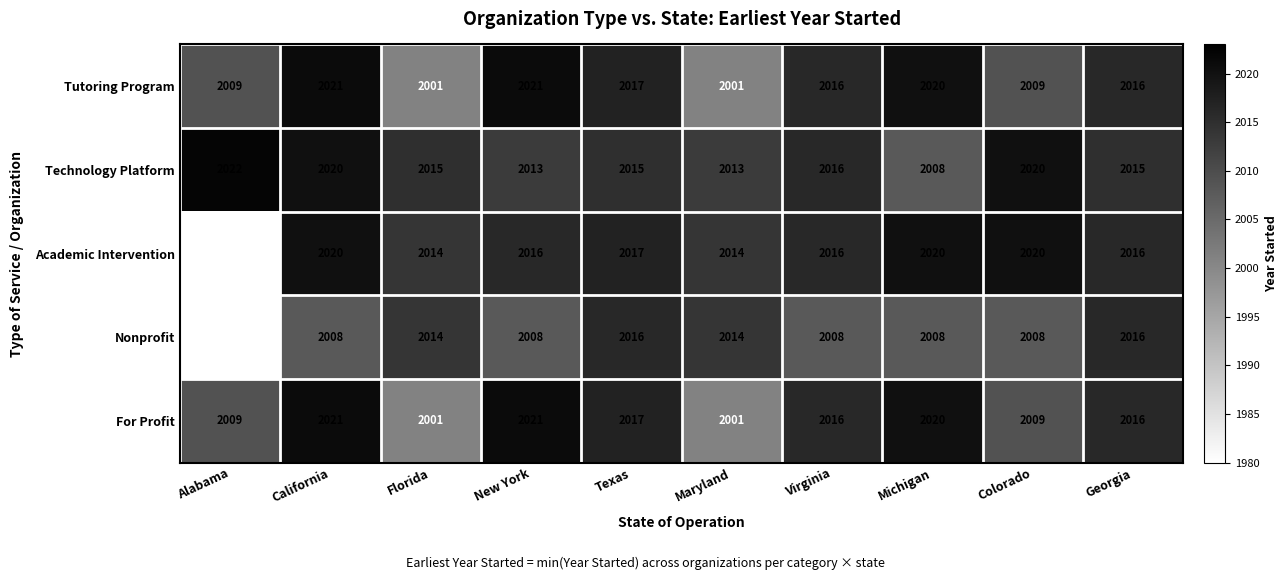

What is the total value across all series at Florida?

10045